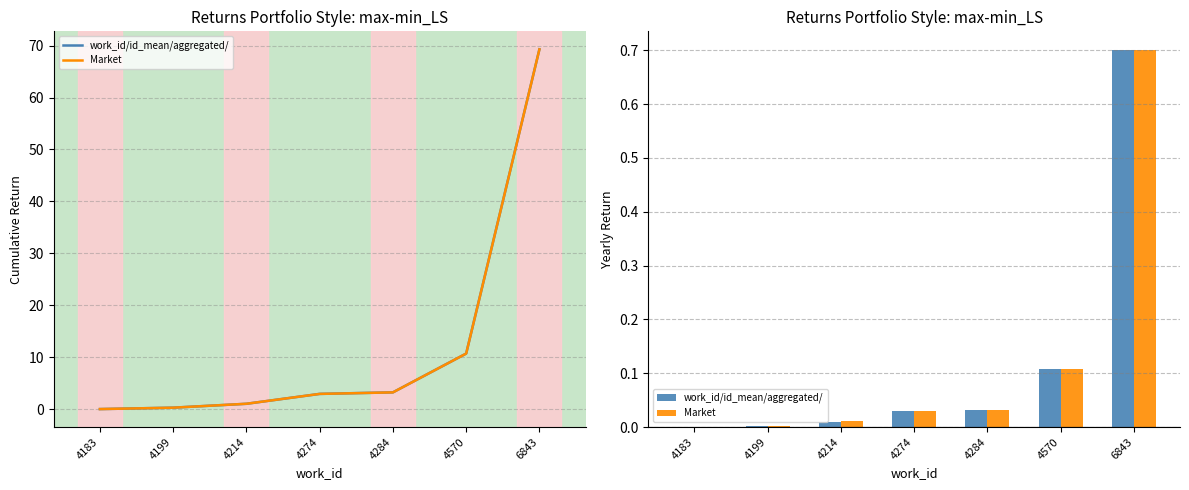

Reading right to left, what are all the values shown in this chart?

work_id/id_mean/aggregated/: 6843=0.7	4570=0.1	4284=0.0	4274=0.0	4214=0.0	4199=0.0	4183=0.0
Market: 6843=0.7	4570=0.1	4284=0.0	4274=0.0	4214=0.0	4199=0.0	4183=0.0